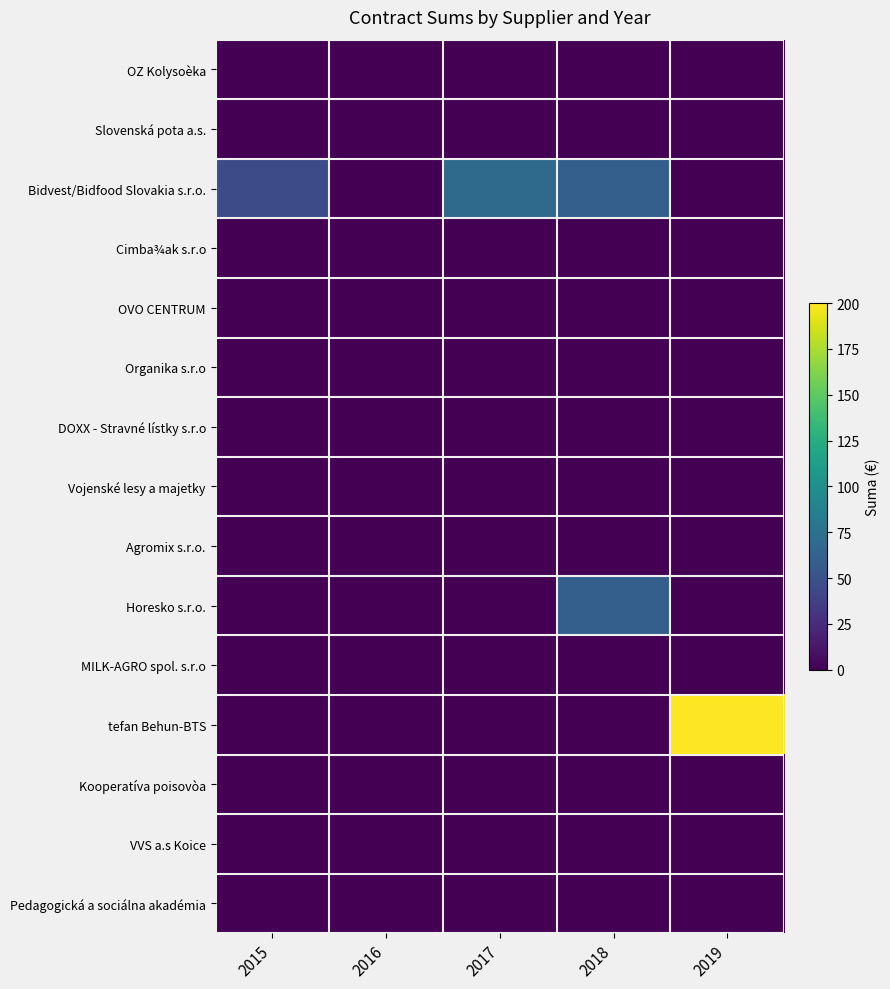

At how many categories does at least one series exceed 148?

1